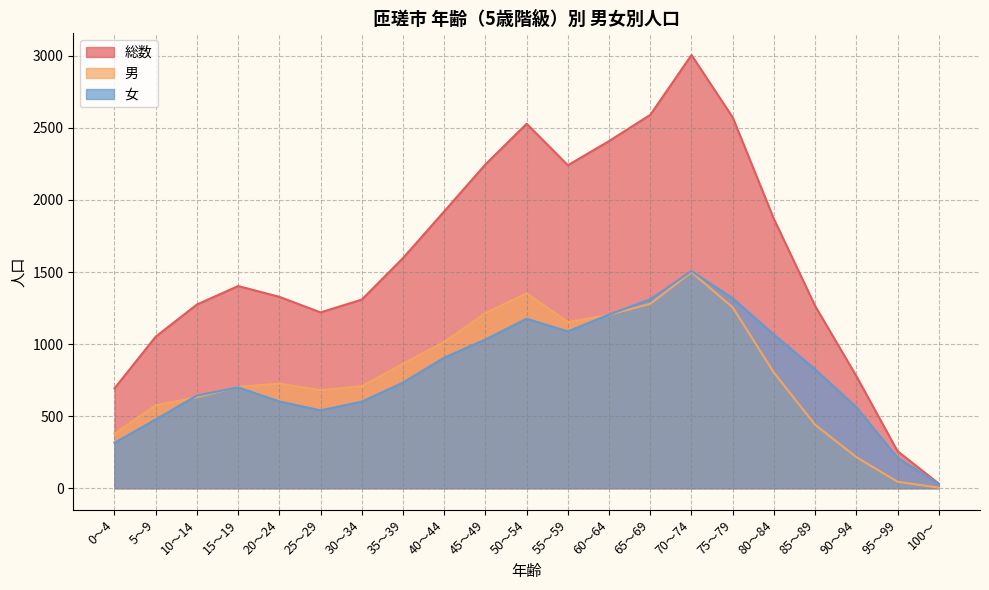

Reading left to right, what are all the values shown in this chart?

総数: 0～4=693	5～9=1052	10～14=1275	15～19=1403	20～24=1328	25～29=1220	30～34=1309	35～39=1597	40～44=1921	45～49=2247	50～54=2529	55～59=2241	60～64=2409	65～69=2591	70～74=3006	75～79=2573	80～84=1868	85～89=1265	90～94=778	95～99=257	100～=32
男: 0～4=378	5～9=575	10～14=632	15～19=703	20～24=726	25～29=680	30～34=708	35～39=864	40～44=1015	45～49=1215	50～54=1353	55～59=1153	60～64=1204	65～69=1280	70～74=1499	75～79=1255	80～84=802	85～89=440	90～94=216	95～99=45	100～=4
女: 0～4=315	5～9=477	10～14=643	15～19=700	20～24=602	25～29=540	30～34=601	35～39=733	40～44=906	45～49=1032	50～54=1176	55～59=1088	60～64=1205	65～69=1311	70～74=1507	75～79=1318	80～84=1066	85～89=825	90～94=562	95～99=212	100～=28